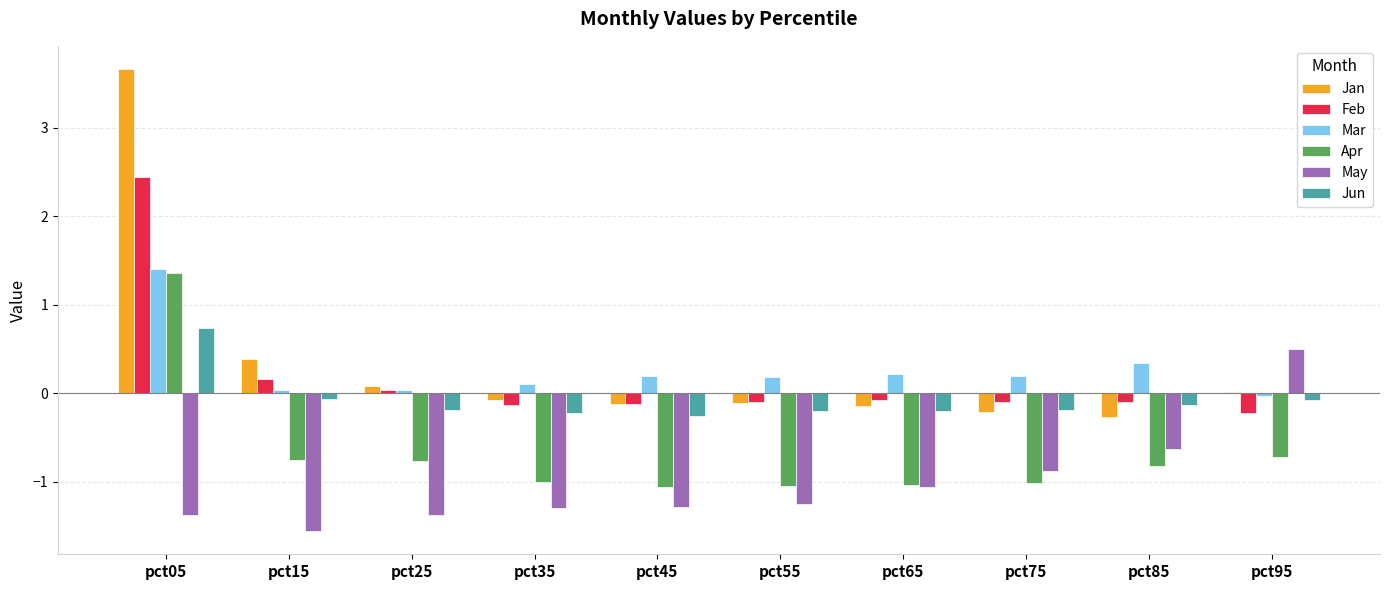

How many series are shown in this chart?

6